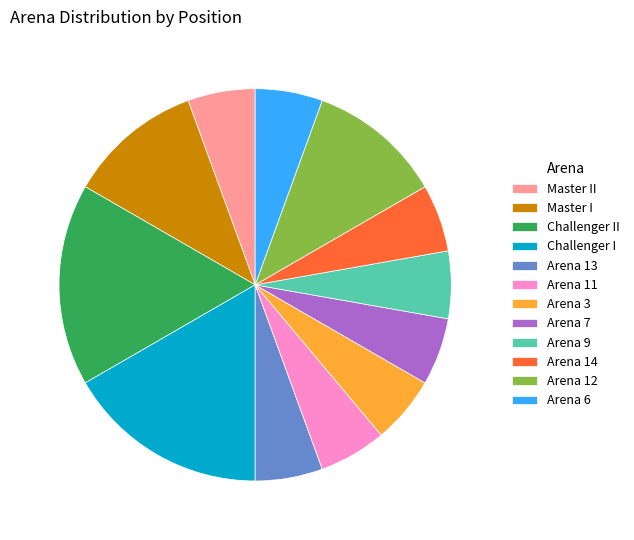

What is the ratio of the value at Arena 13 to the value at Master I?

0.5